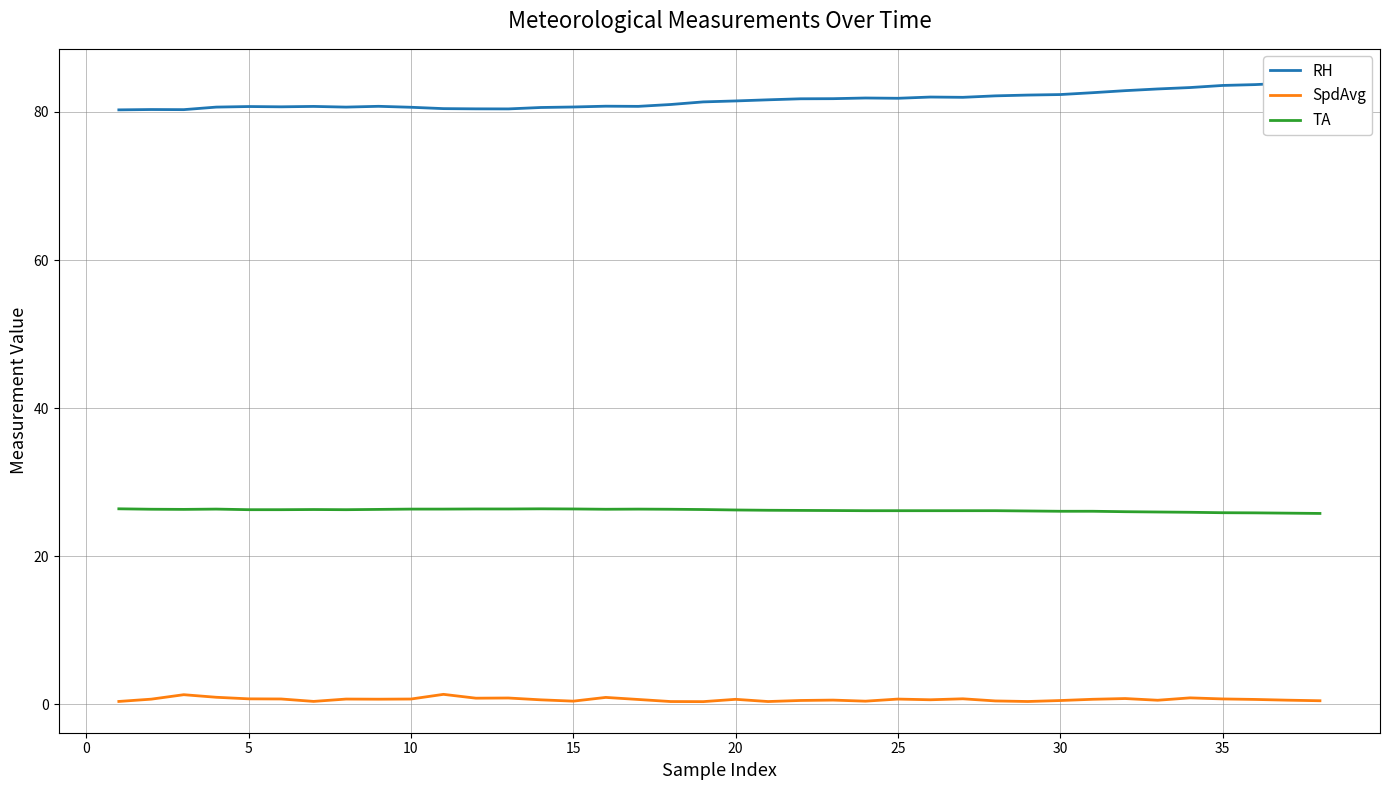

True or false: TA and SpdAvg intersect in this chart.

False